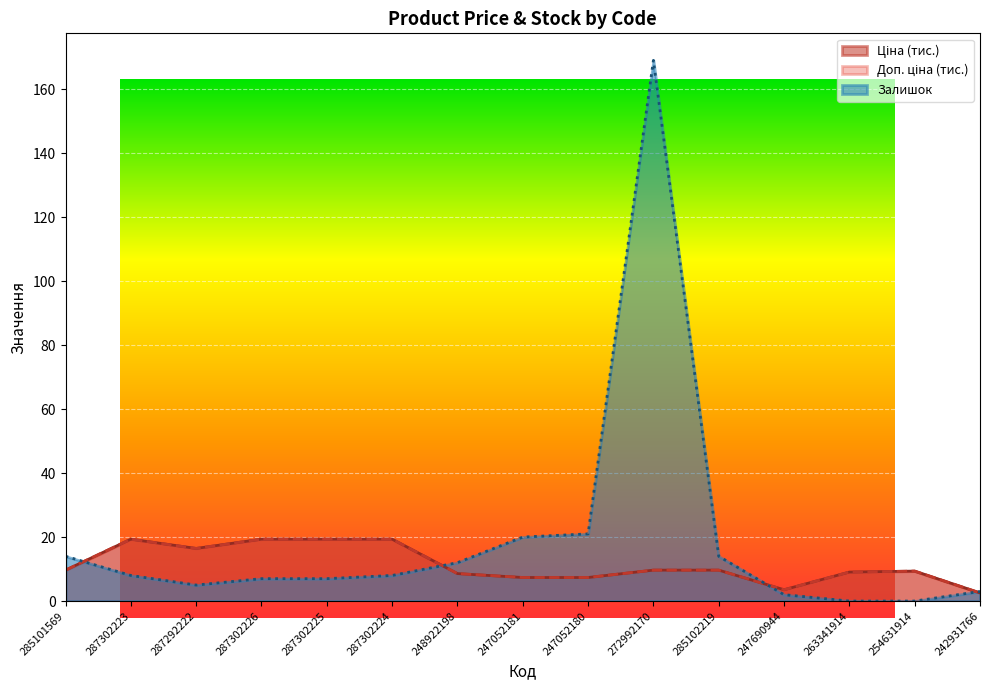

Does the chart display data point markers on the line(s)?

No